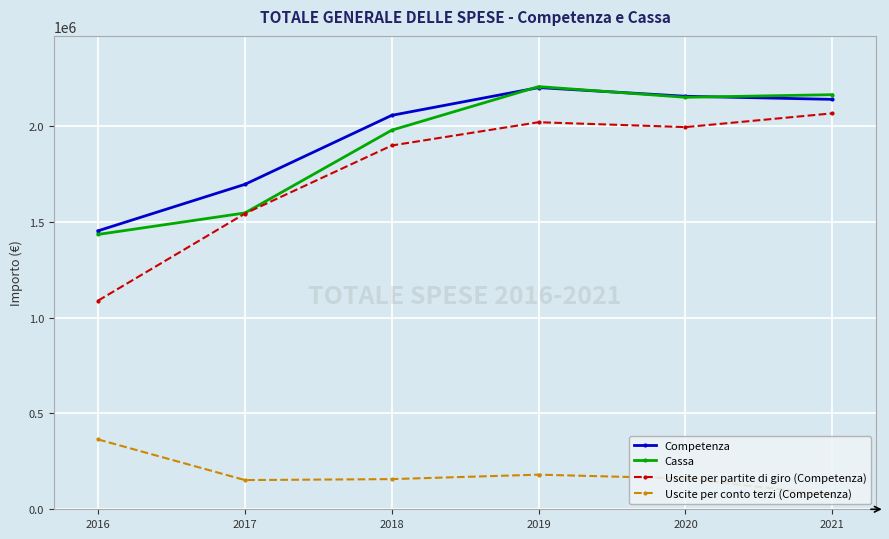

The Cassa series shows 1977909.1 at 2018. True or false?

True